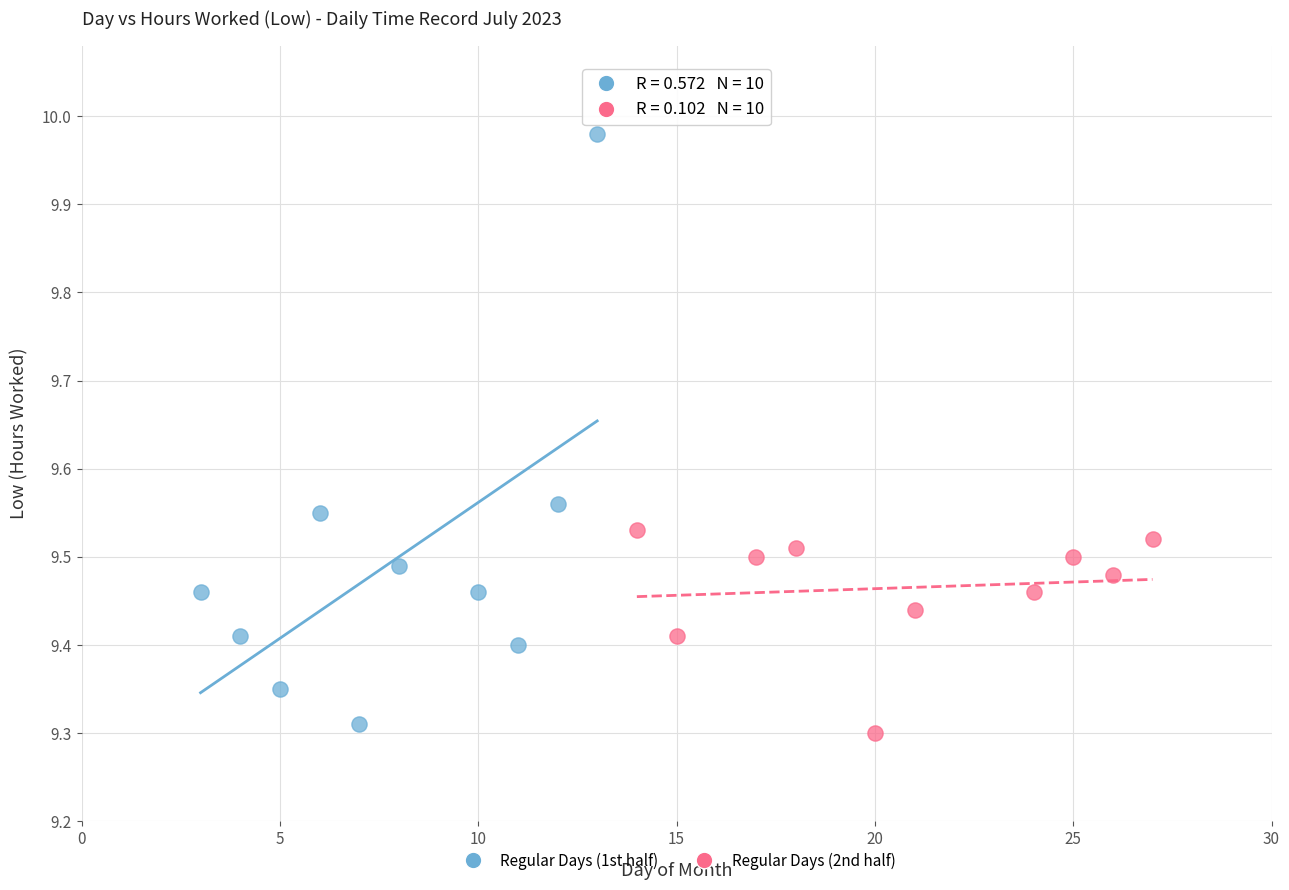

Which series has the largest Y range (max minus min)?

Regular Days (1st half)